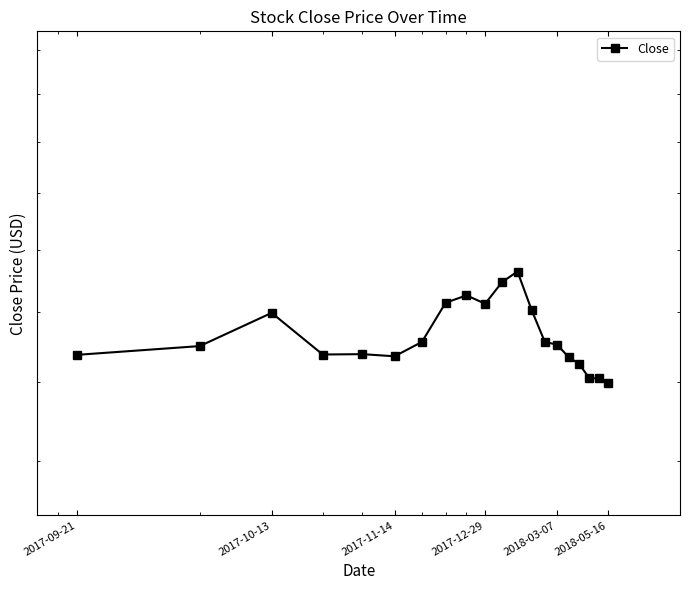

At which label does the data first exceed 17?

2017-10-13